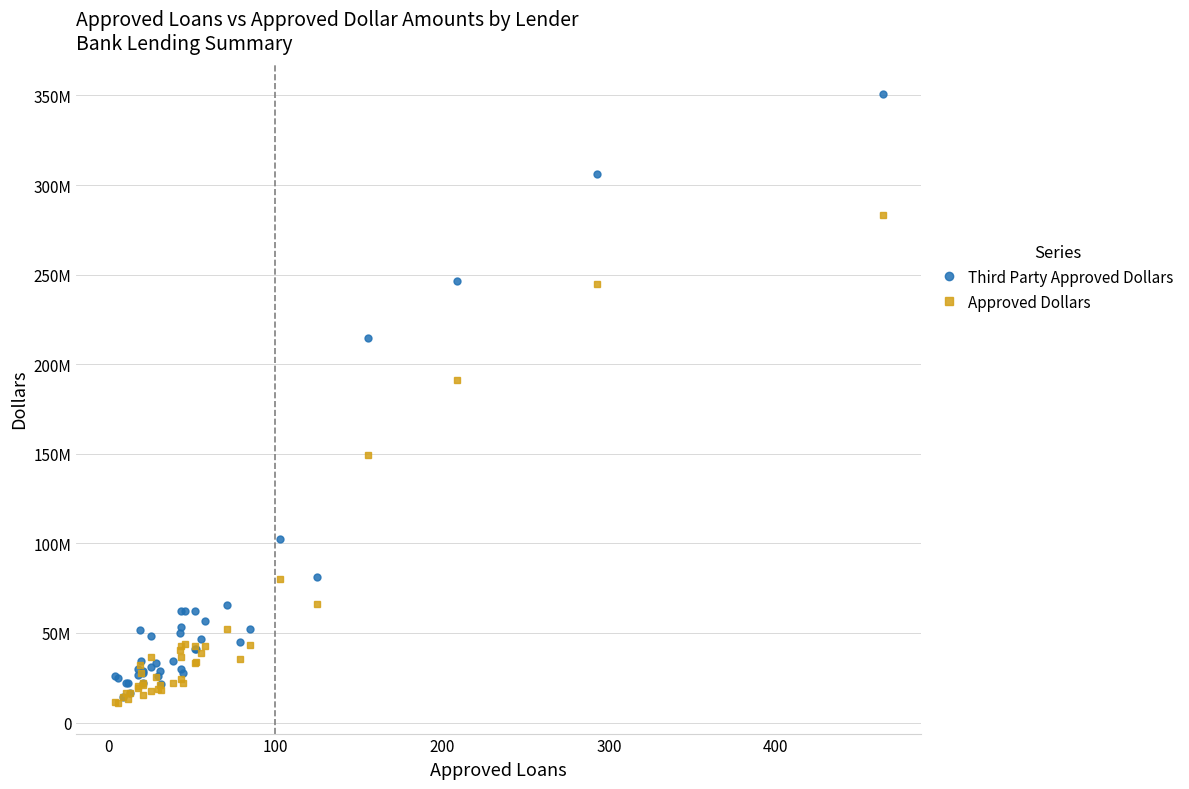

The Third Party Approved Dollars series shows 16181383 at 26. True or false?

False